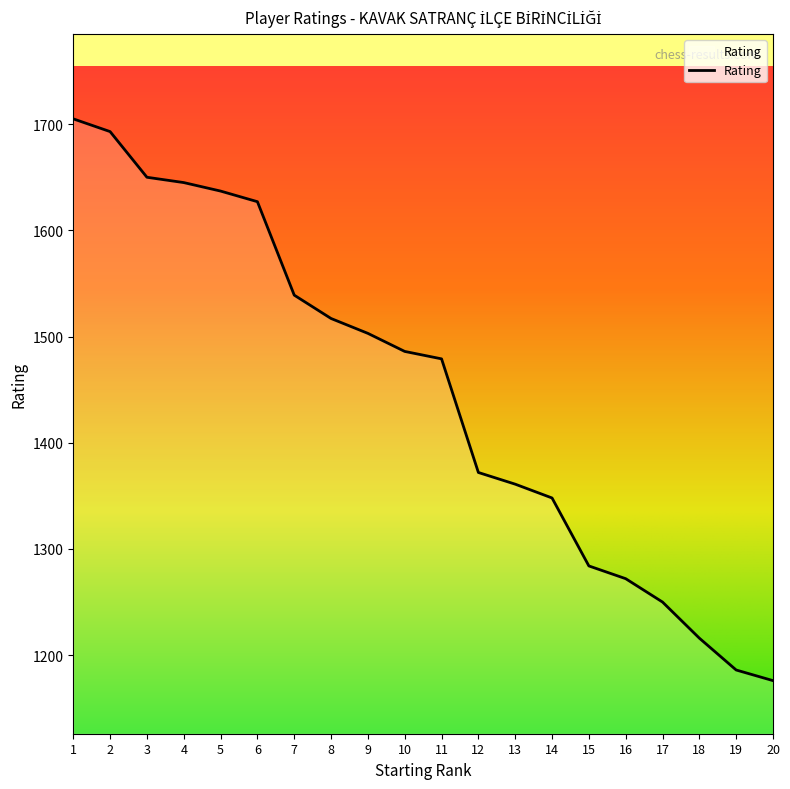

What is the difference between the values at 15 and 9?

219